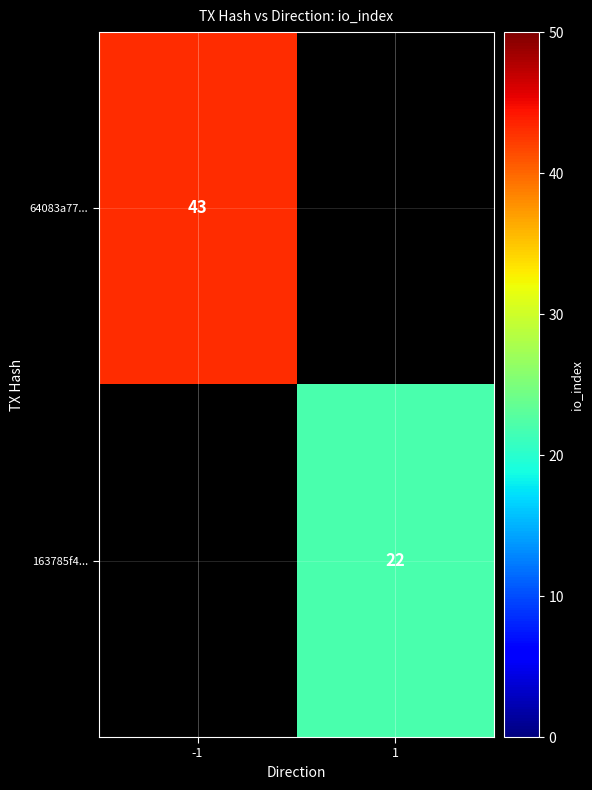

Is it true that 64083a77... equals 43 at -1?

True